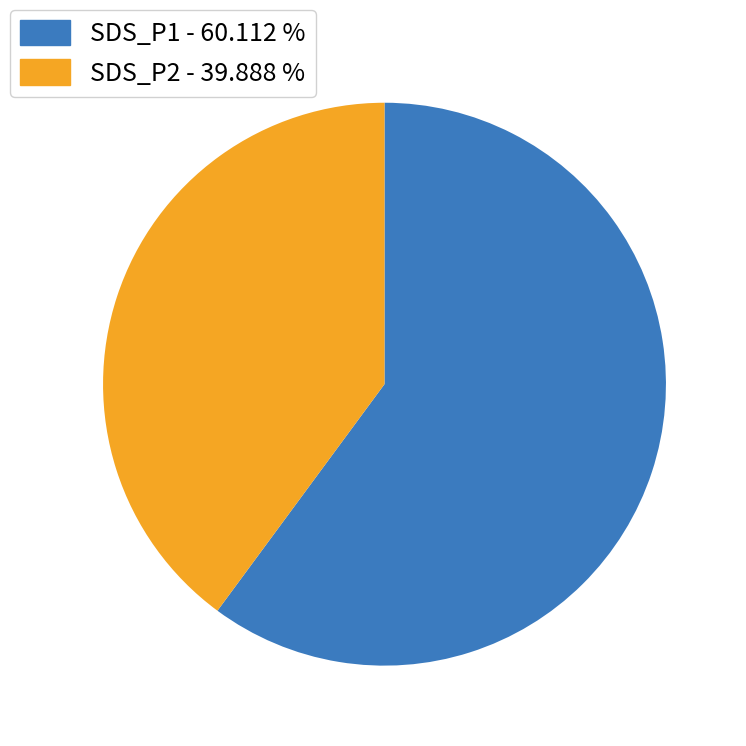

Which slice is the smallest?

SDS_P2 - 39.888 %